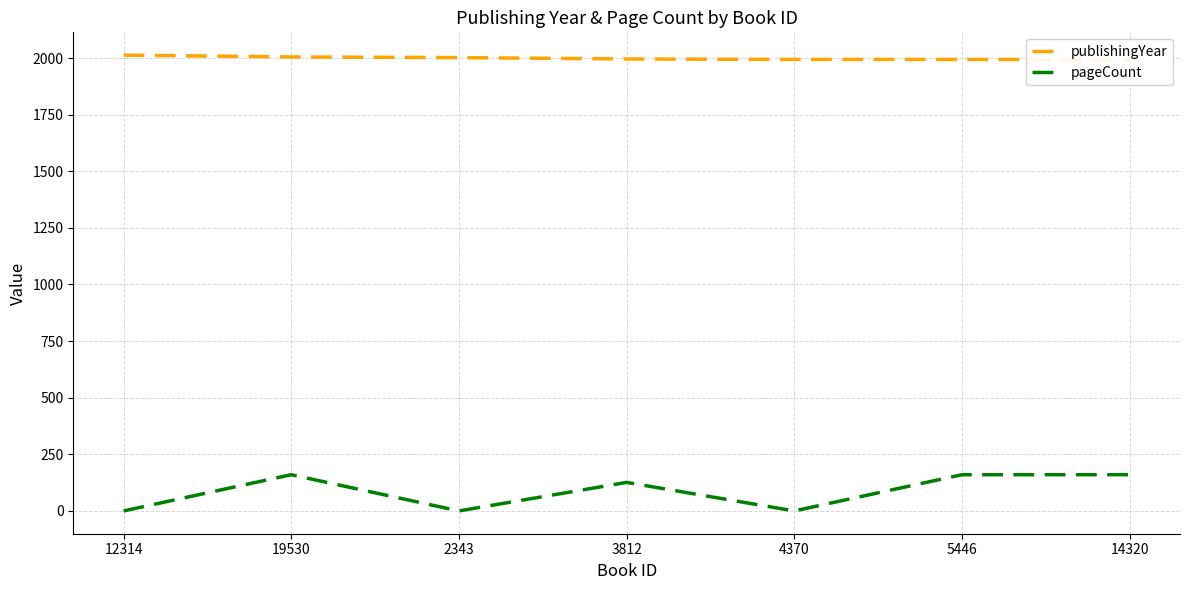

Is the value of publishingYear at 12314 greater than the value of pageCount at 12314?

Yes